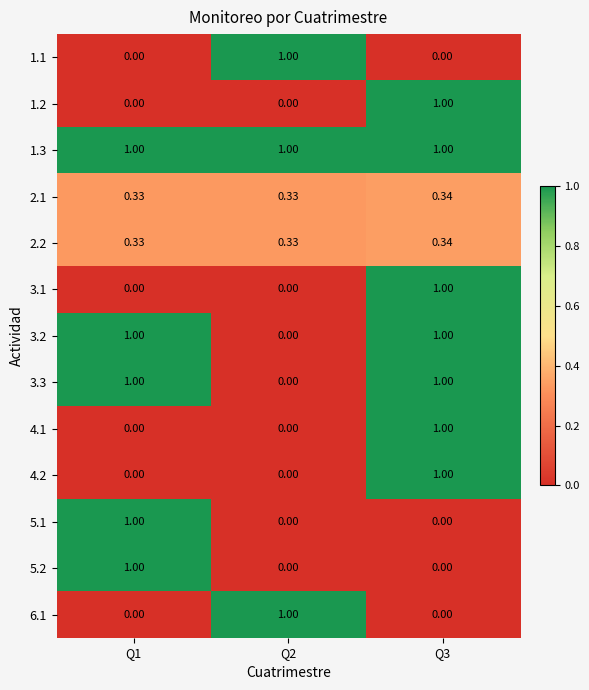

Is the value of 5.2 at Q1 greater than the value of 1.2 at Q1?

Yes